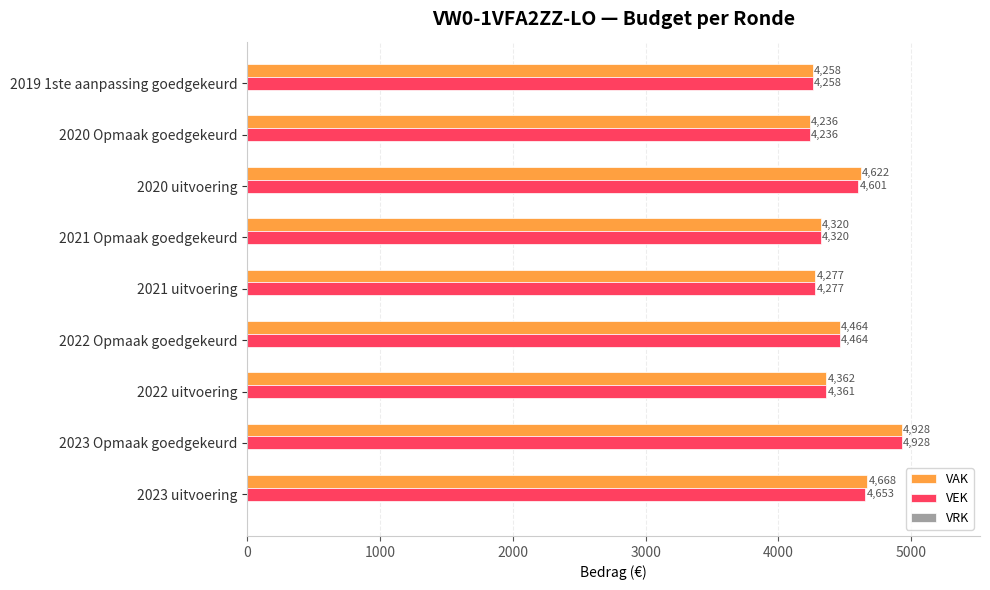

The value of VAK at 2022 Opmaak goedgekeurd is 1474. True or false?

False